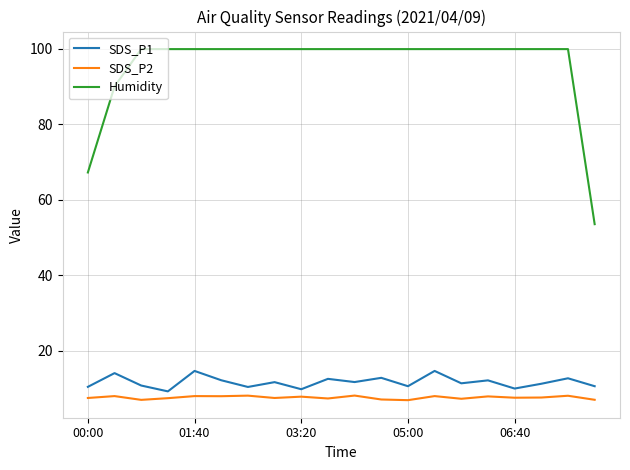

In SDS_P1, how many points are lower than both neighbors (excluding endpoints)?

7